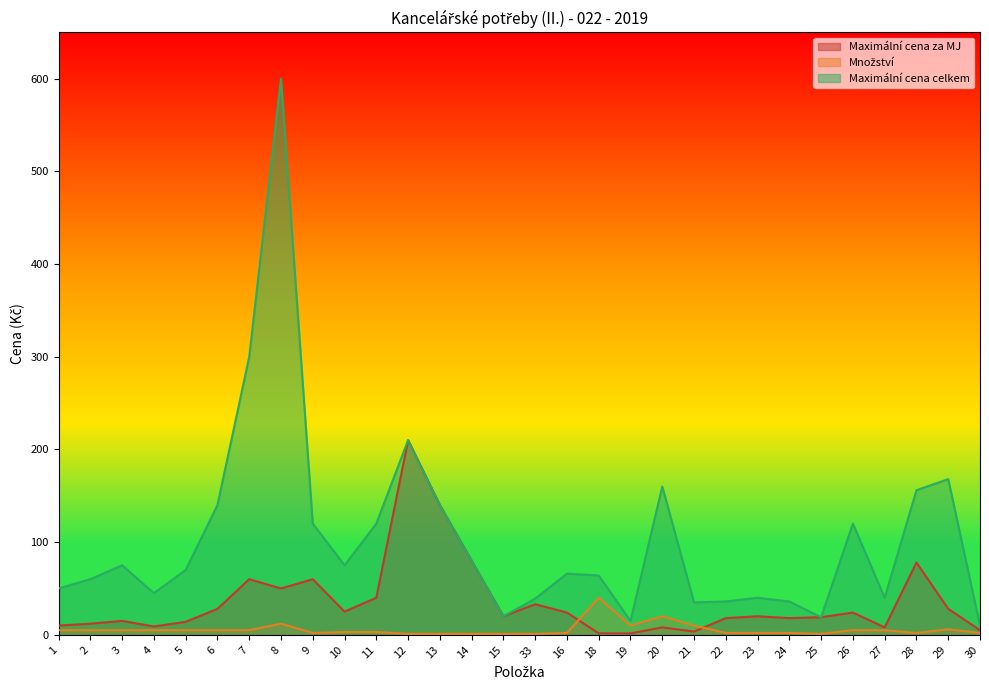

The value of Množství at 8 is 17.6. True or false?

False